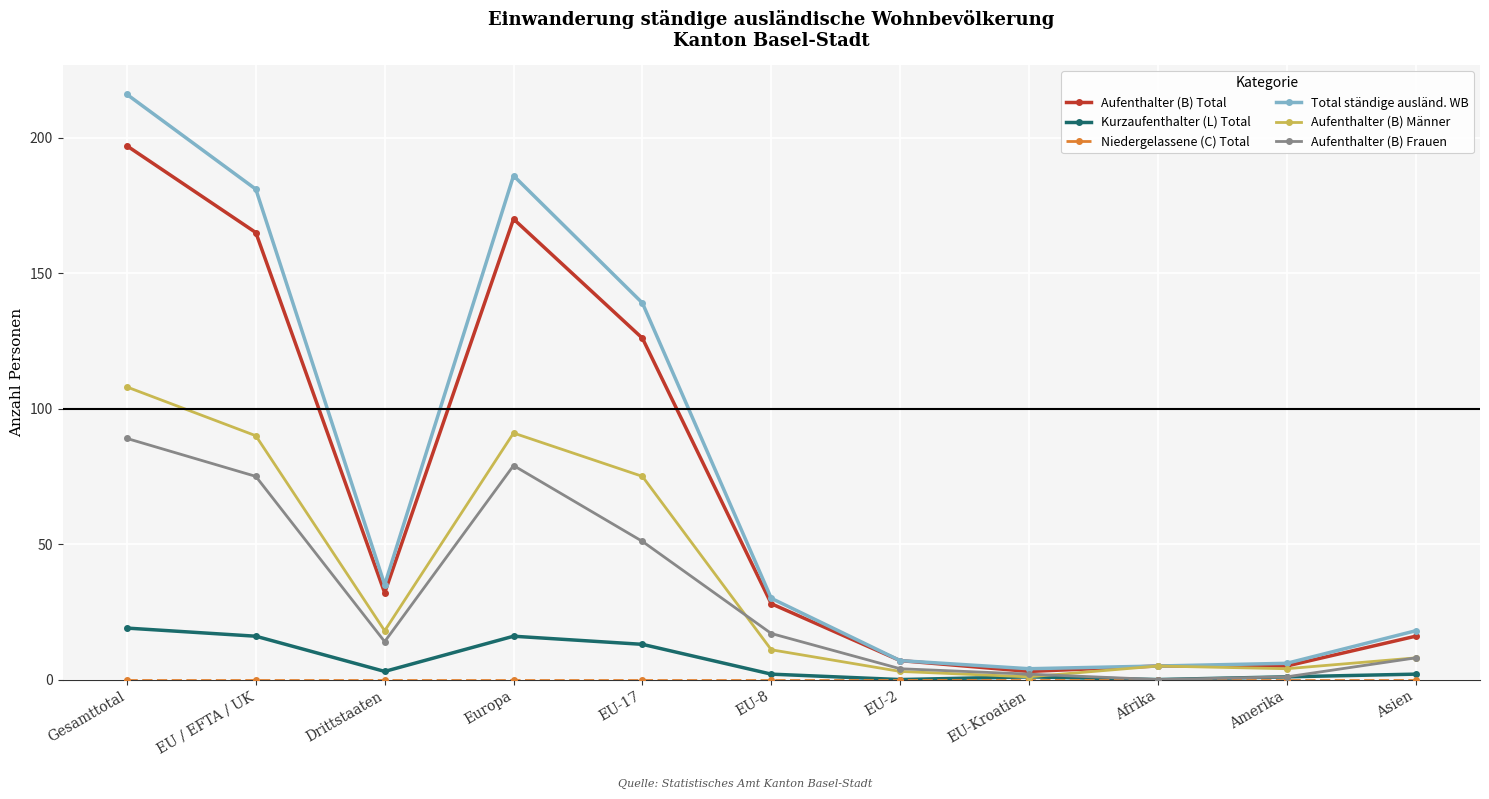

True or false: Aufenthalter (B) Frauen has a value of 51 at EU-17.

True